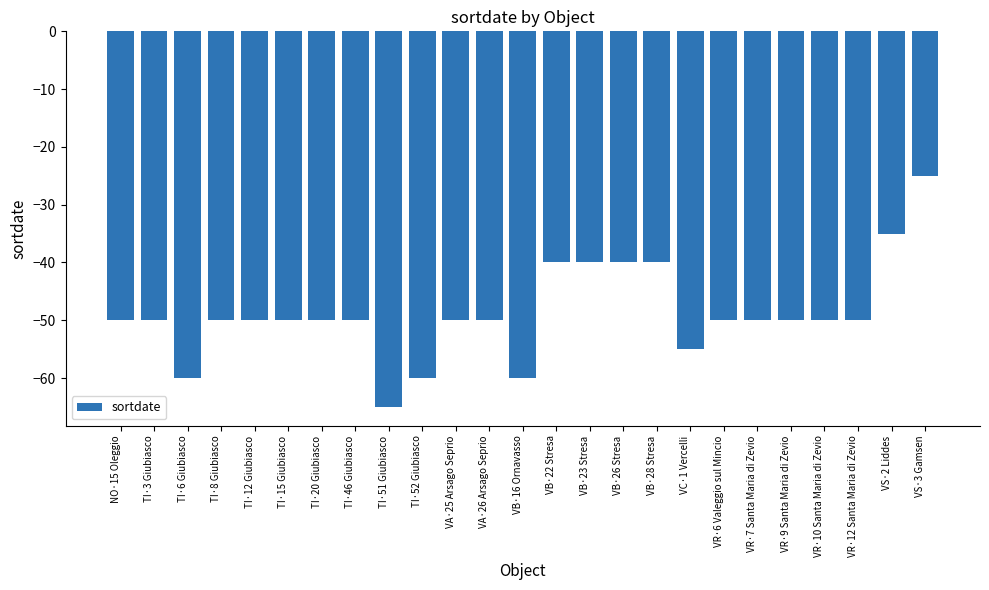

What position from the left is VR·12 Santa Maria di Zevio?

23